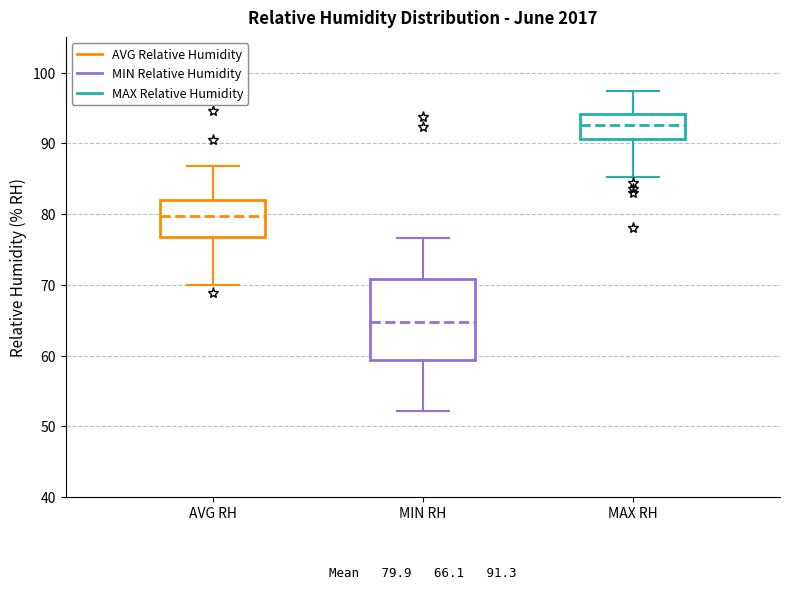

Which box's median line is the lowest?

MIN RH